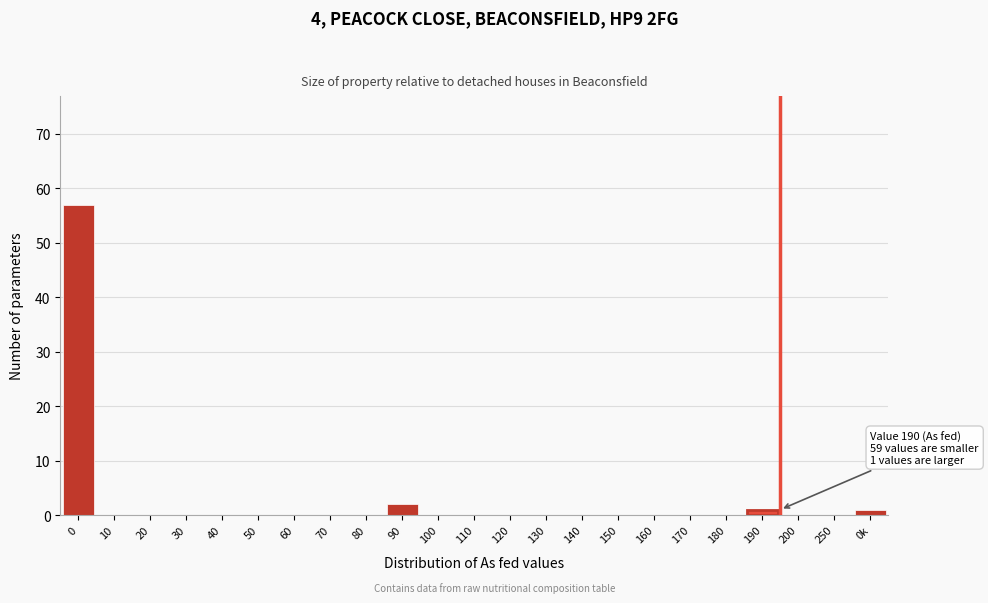

Reading right to left, extract all data points from this chart.

0k=1	250=0	200=0	190=1	180=0	170=0	160=0	150=0	140=0	130=0	120=0	110=0	100=0	90=2	80=0	70=0	60=0	50=0	40=0	30=0	20=0	10=0	0=57